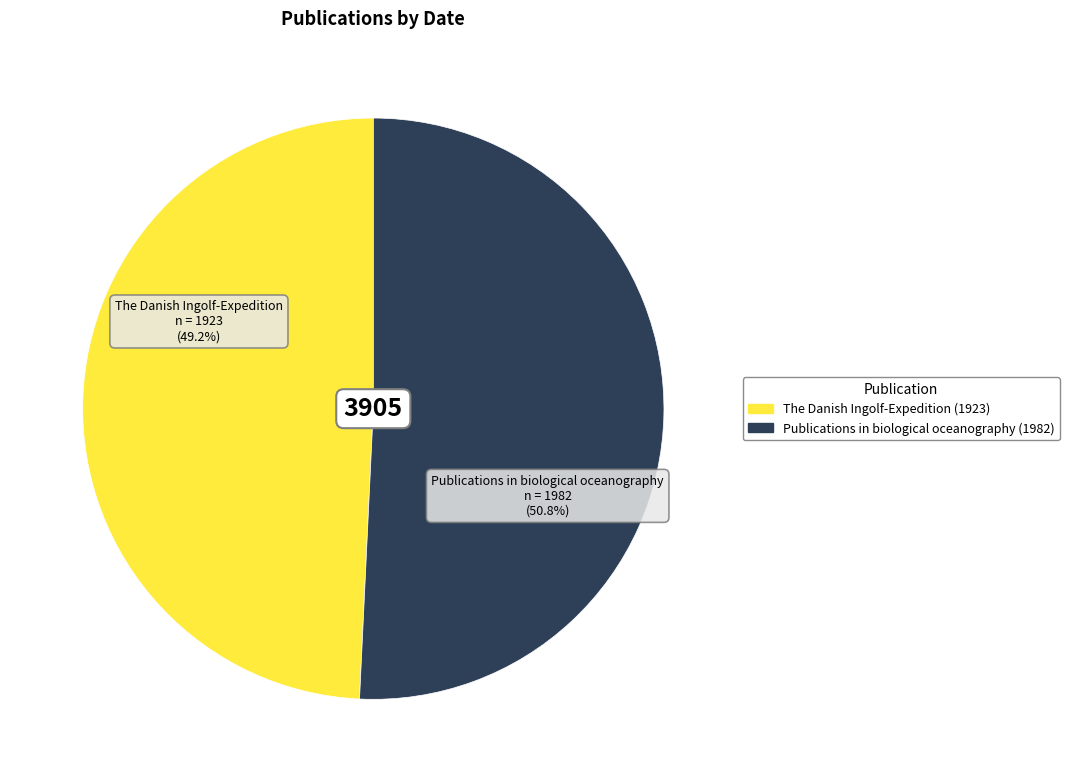

Which slice represents more than half of the pie?

Publications in biological oceanography (1982)